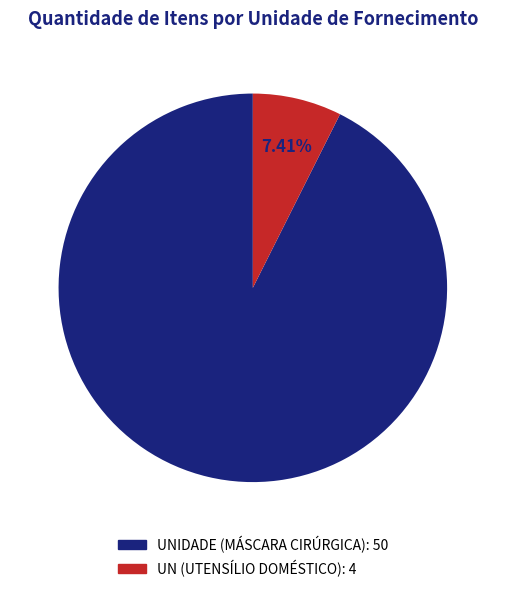

Is it true that UN (UTENSÍLIO DOMÉSTICO) is 7% of the pie?

True